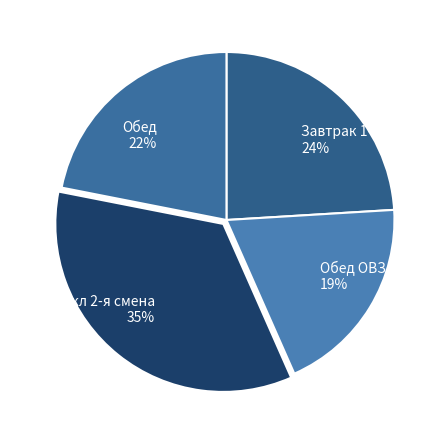

True or false: Обед 1-4 кл 2-я смена 35% accounts for 49% of the total.

False